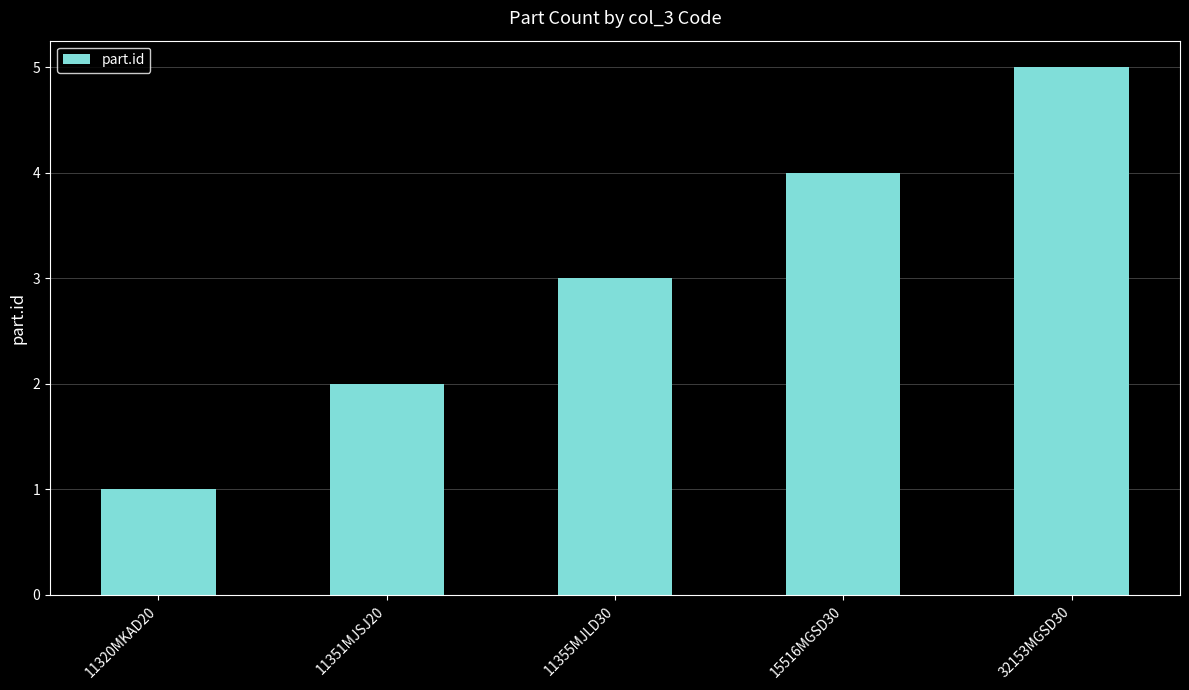

List the labels in order of value, largest first.

32153MGSD30, 15516MGSD30, 11355MJLD30, 11351MJSJ20, 11320MKAD20